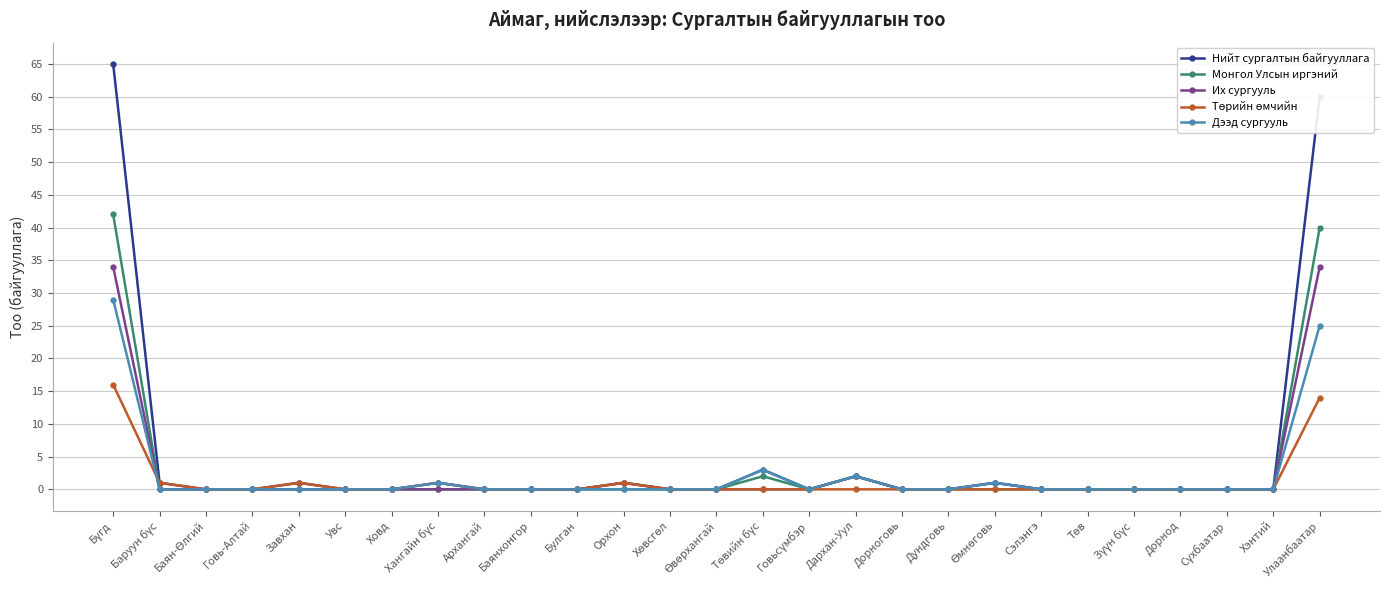

What is the sum of all Нийт сургалтын байгууллага values?

135